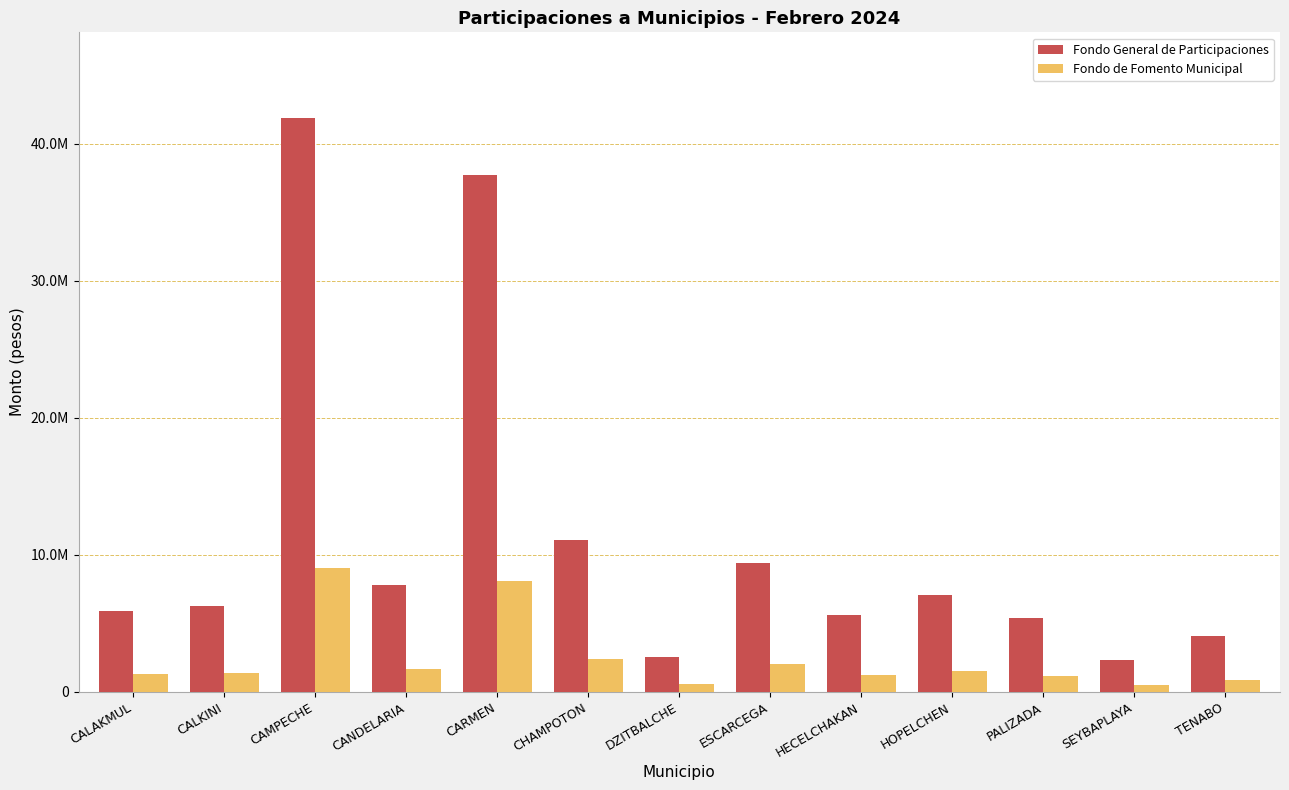

What is the difference between the Fondo de Fomento Municipal values at CAMPECHE and CARMEN?

891112.7